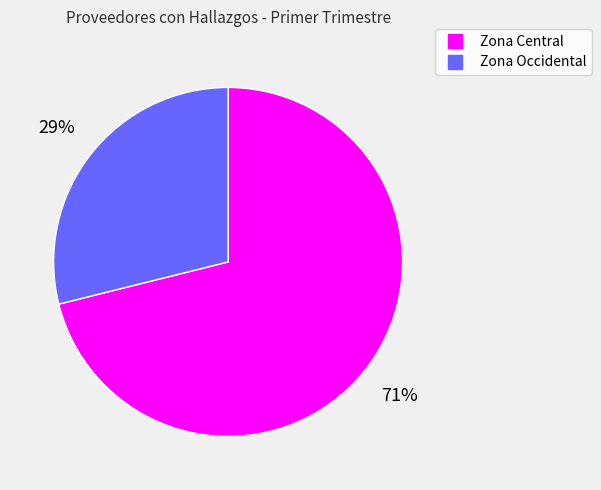

To the nearest percent, what portion does Zona Occidental represent?

29%